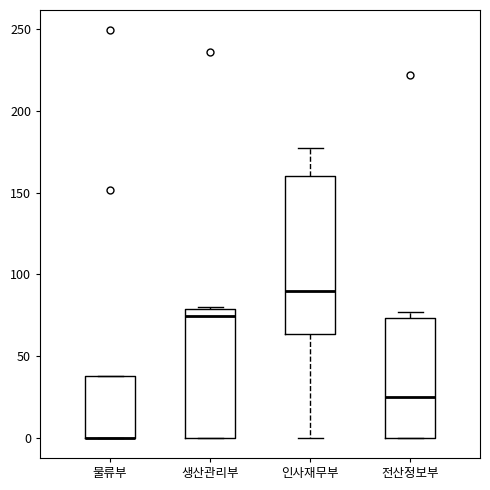

Reading left to right, transcribe this box plot: for each box, give where its median line is, the range the box spans, and where its two whiskers end, as read against the y-axis. The values are not printed on the chart, so give them approximately, as read against the axis.

물류부: median 0 (drawn on the box's lower edge), box 0 to 40, whiskers 0 to 40
생산관리부: median 75, box 0 to 80, whiskers 0 to 80
인사재무부: median 90, box 65 to 160, whiskers 0 to 175
전산정보부: median 25, box 0 to 75, whiskers 0 to 75 (just above the box's upper edge)